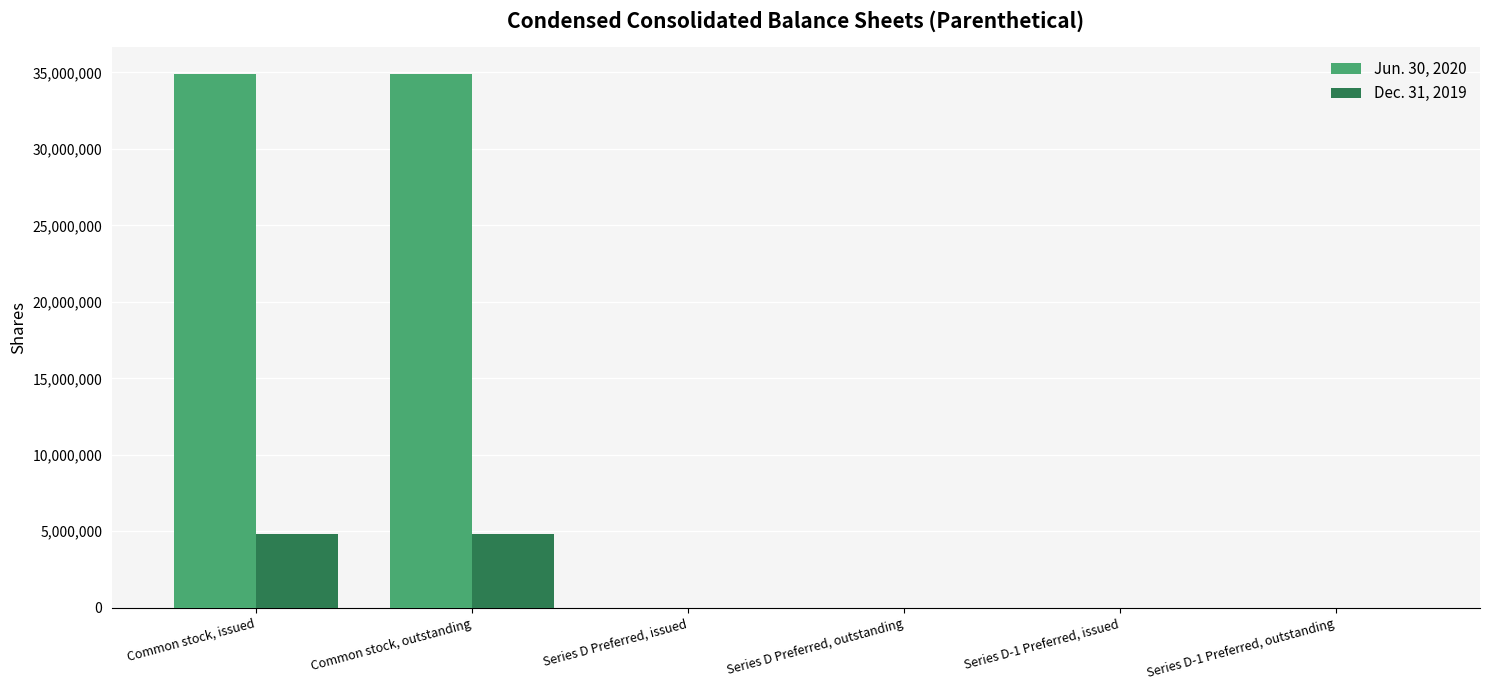

The value of Jun. 30, 2020 at Common stock, issued is 58349420. True or false?

False